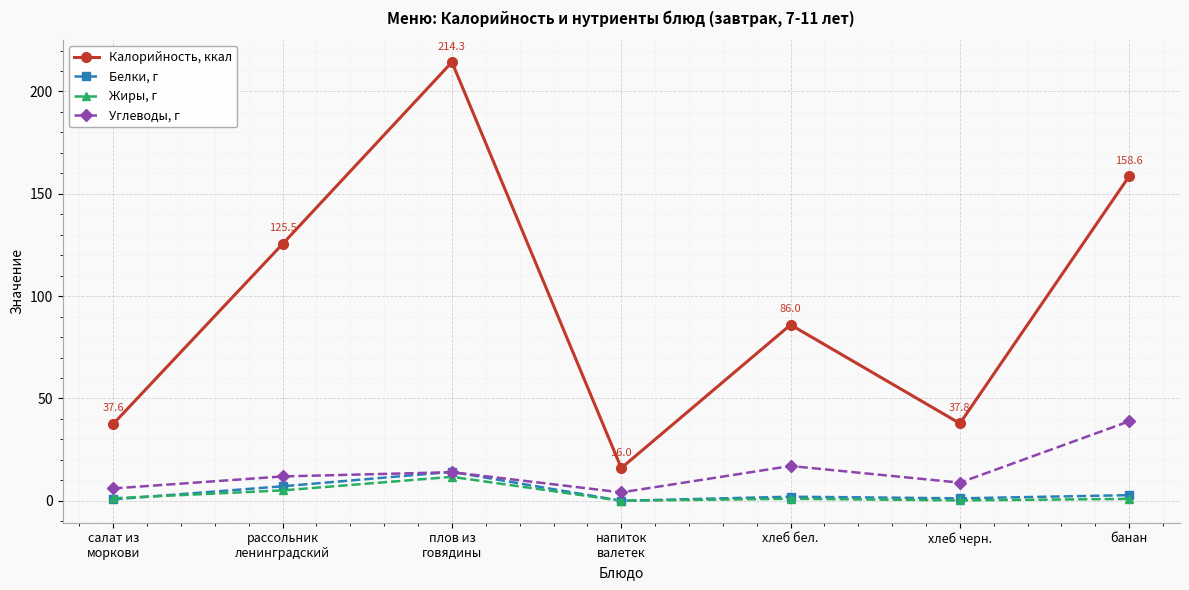

What is the difference between the Углеводы, г values at плов из
говядины and рассольник
ленинградский?

2.1